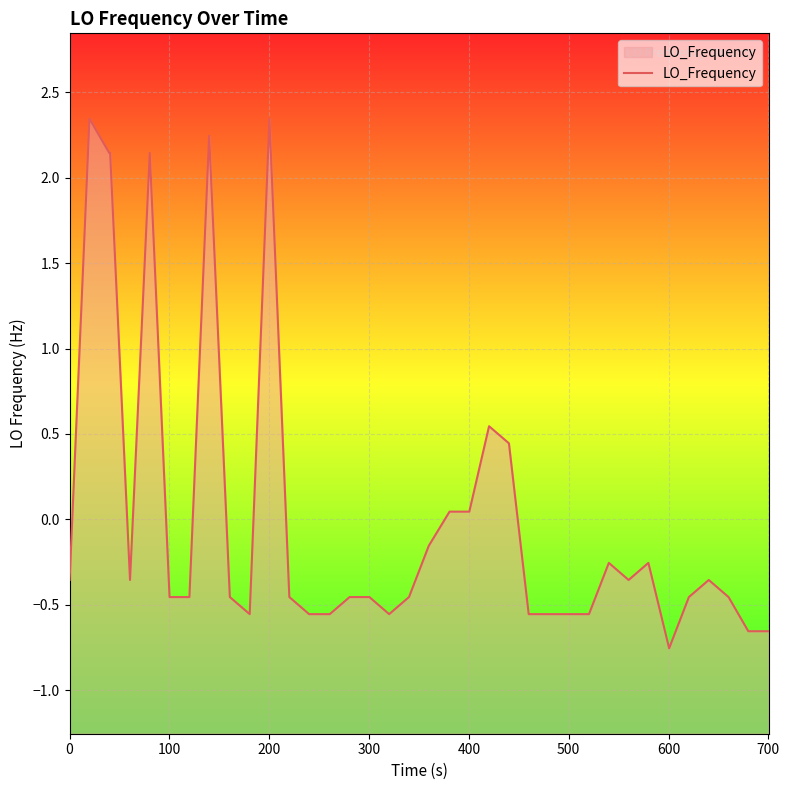

True or false: the data shows -0.4 at 33.

False